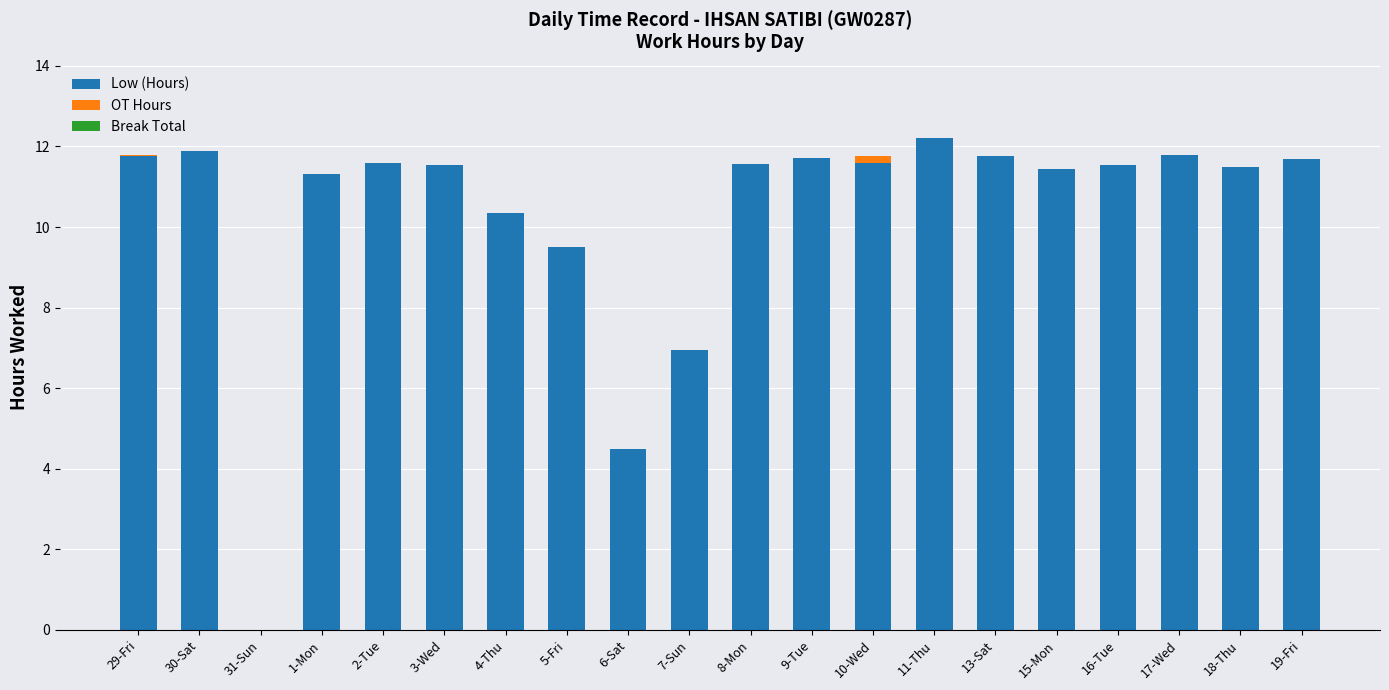

What is the total value across all series at 9-Tue?

11.7